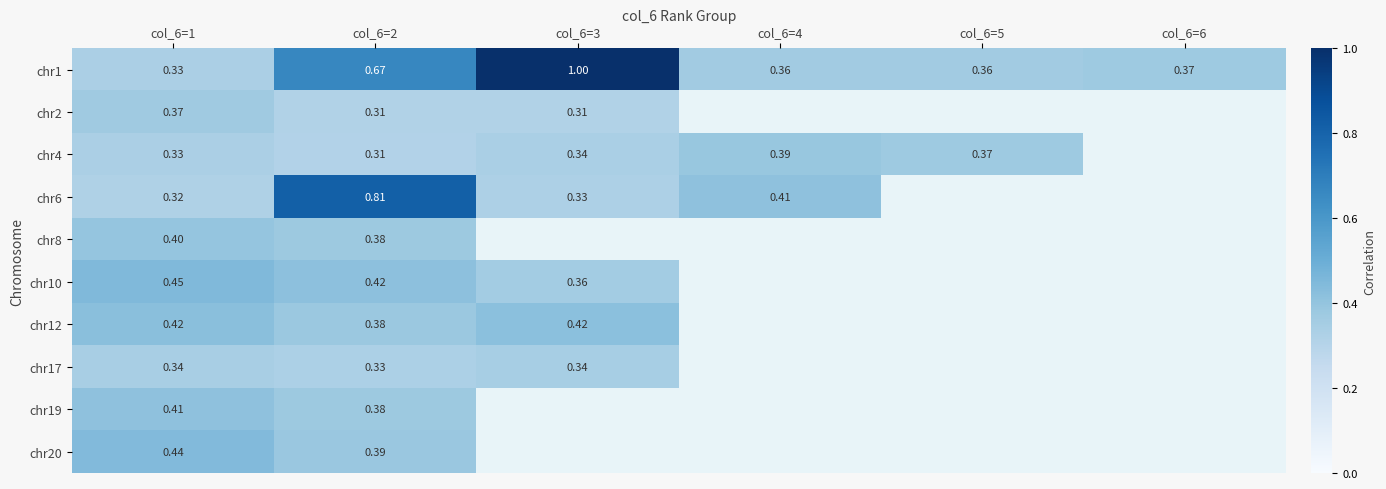

What is the spread (max minus min) of values at col_6=4?

0.1